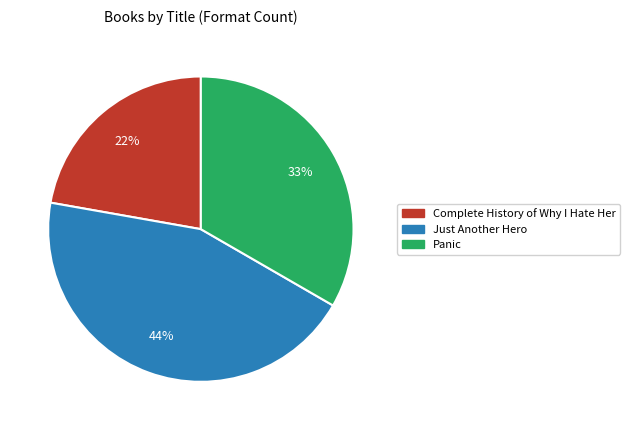

Is there any slice that represents more than half of the pie?

No